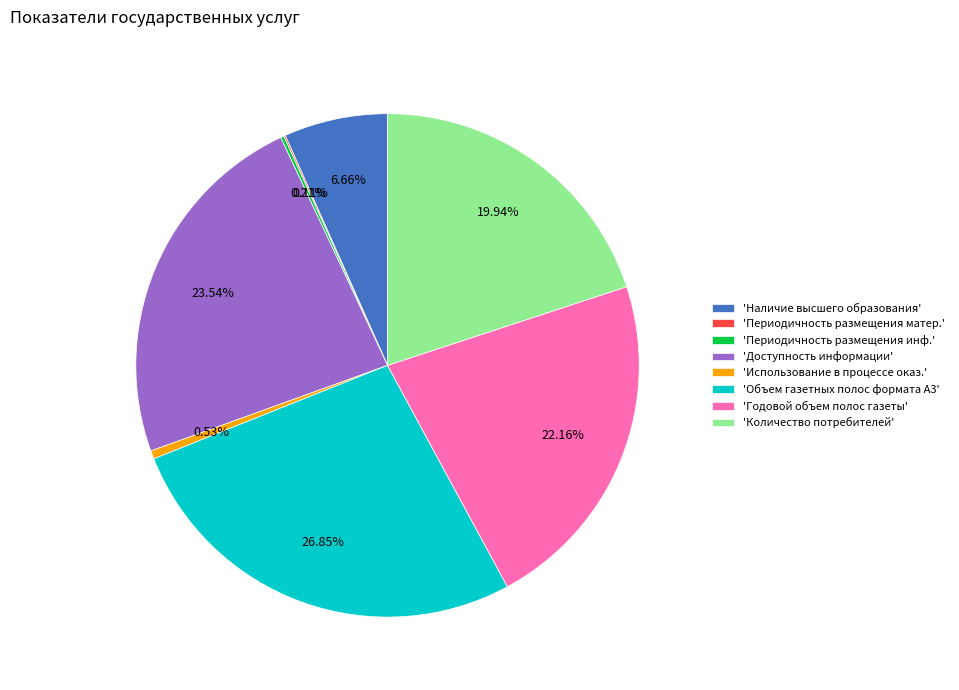

Which has a higher value, 'Годовой объем полос газеты' or 'Количество потребителей'?

'Годовой объем полос газеты'